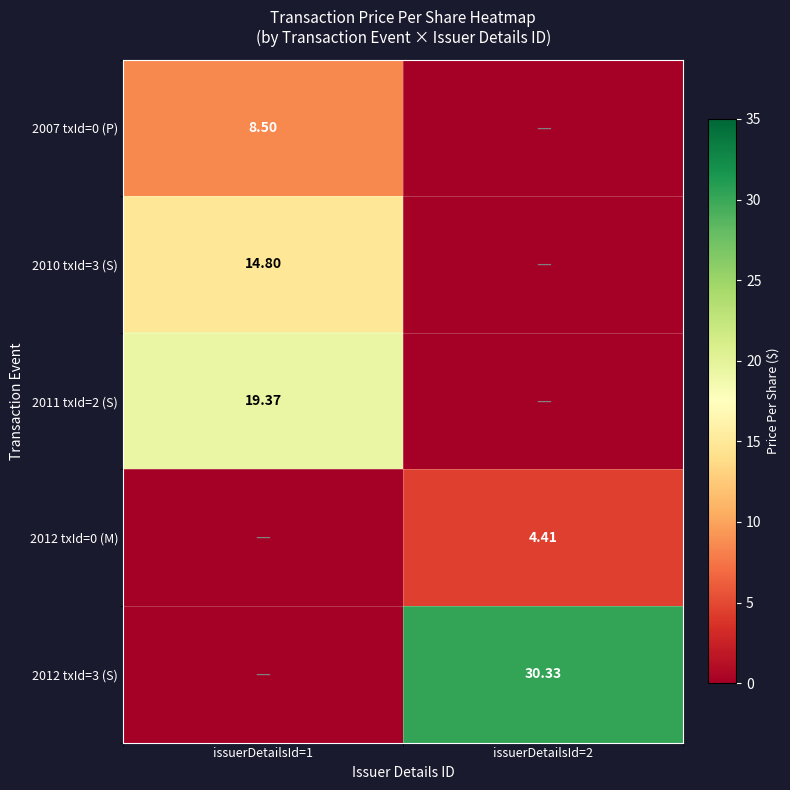

Is it true that 2007 txId=0 (P) equals 8.5 at issuerDetailsId=1?

True